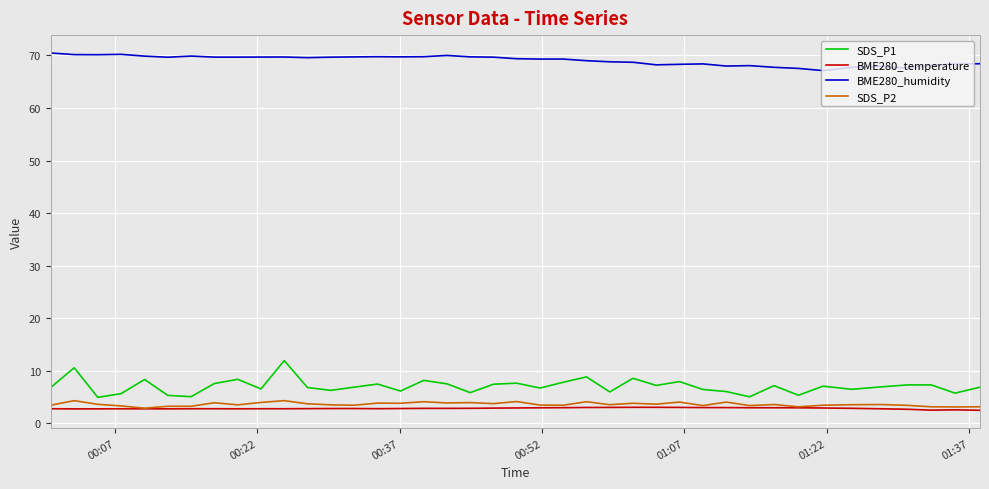

What is the minimum value shown in the chart?

2.4